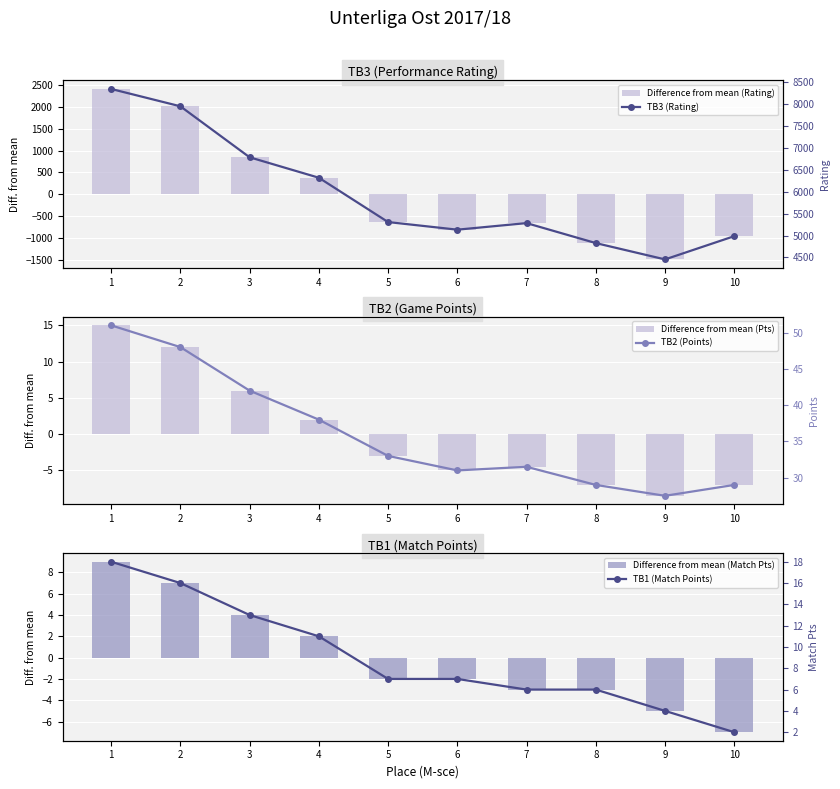

Does the chart contain any negative values?

Yes